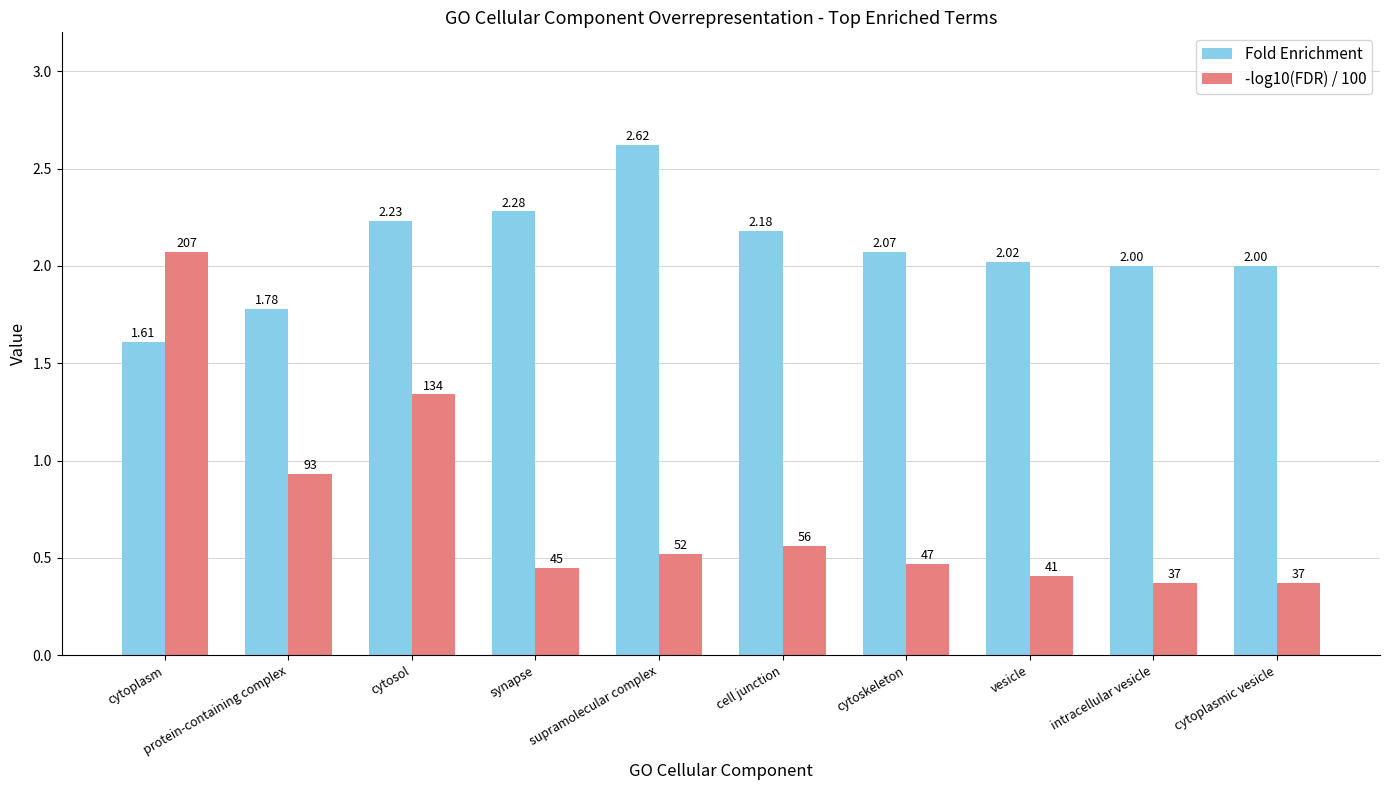

List the series in order of their peak value, highest first.

Fold Enrichment, -log10(FDR) / 100